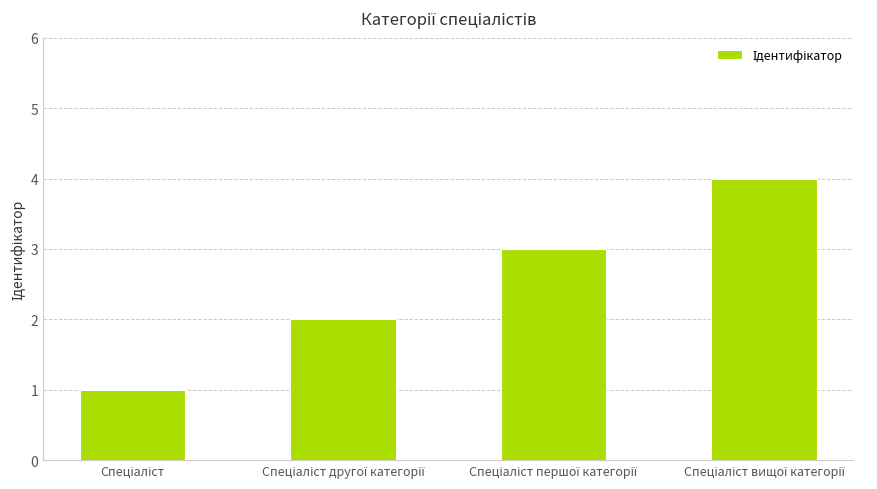

What is the minimum value shown in the chart?

1